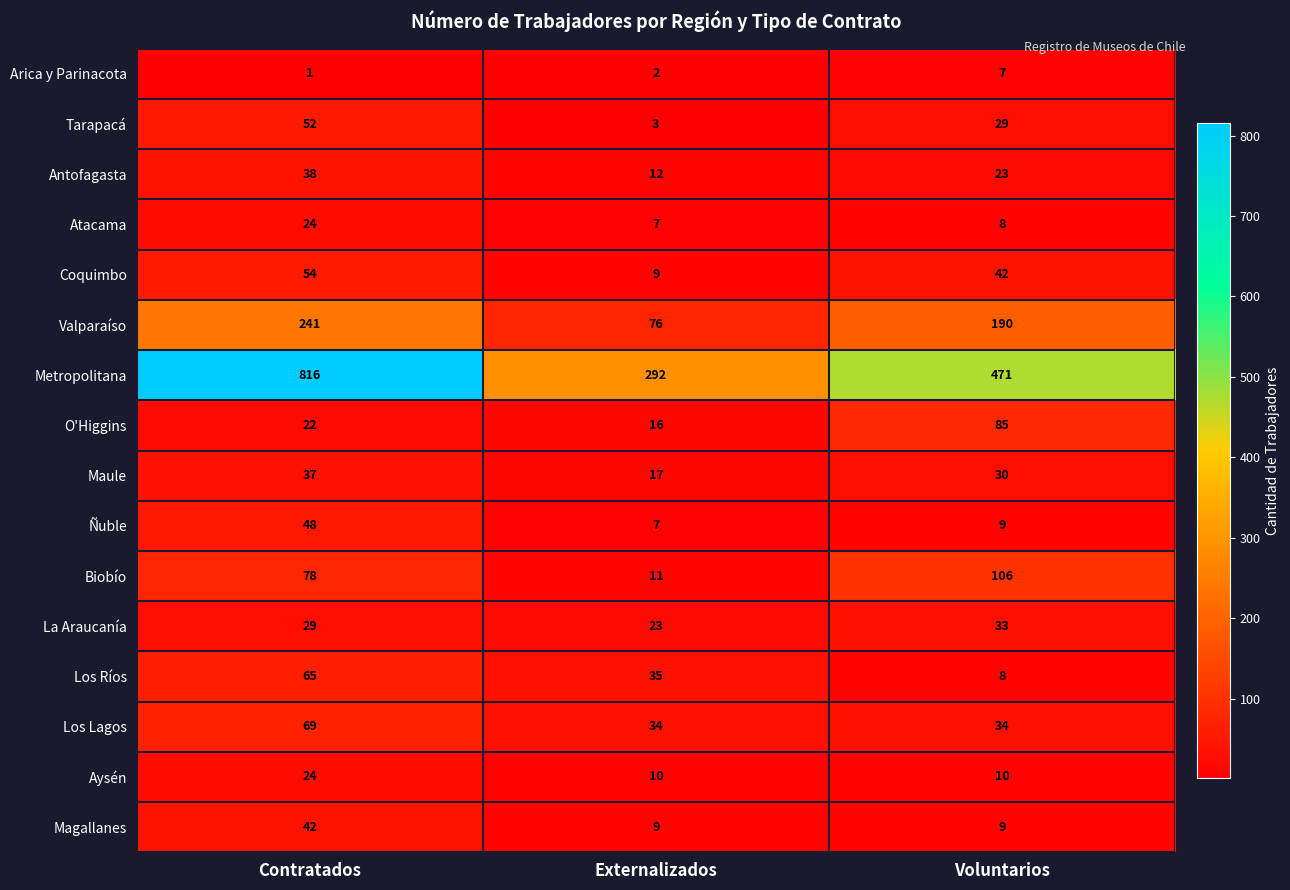

What is the average value of the Metropolitana series?

526